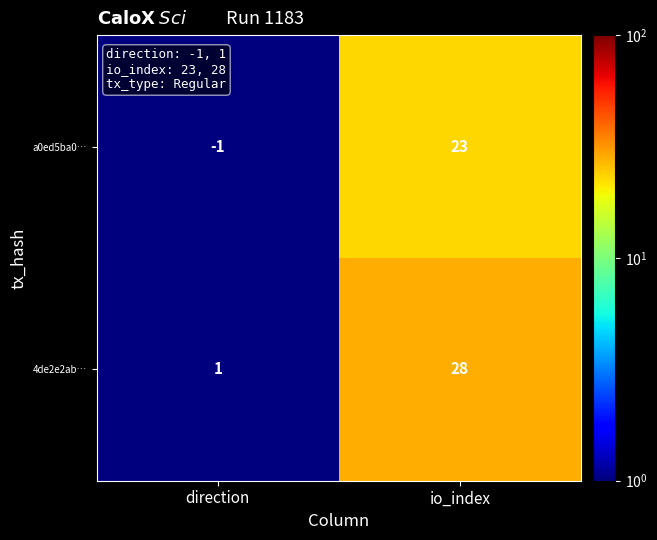

What is the total value across all series at direction?

0